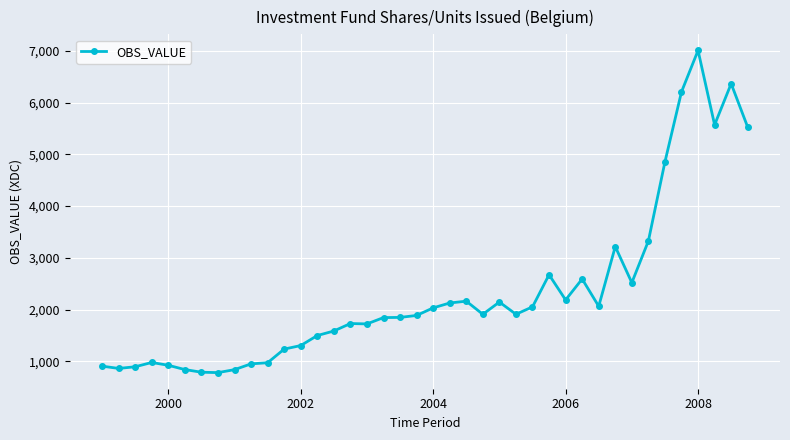

Count the number of categories in the chart.

40